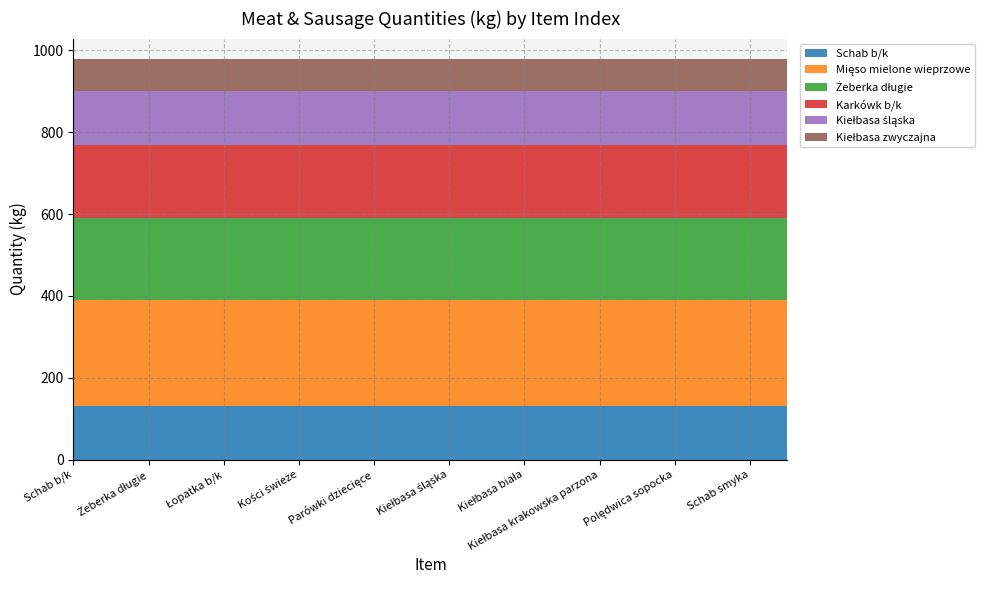

Reading left to right, extract all data points from this chart.

Schab b/k: 130	130	130	130	130	130	130	130	130	130	130	130	130	130	130	130	130	130	130	130
Mięso mielone wieprzowe: 260	260	260	260	260	260	260	260	260	260	260	260	260	260	260	260	260	260	260	260
Żeberka długie: 200	200	200	200	200	200	200	200	200	200	200	200	200	200	200	200	200	200	200	200
Karkówk b/k: 180	180	180	180	180	180	180	180	180	180	180	180	180	180	180	180	180	180	180	180
Kiełbasa śląska: 130	130	130	130	130	130	130	130	130	130	130	130	130	130	130	130	130	130	130	130
Kiełbasa zwyczajna: 80	80	80	80	80	80	80	80	80	80	80	80	80	80	80	80	80	80	80	80